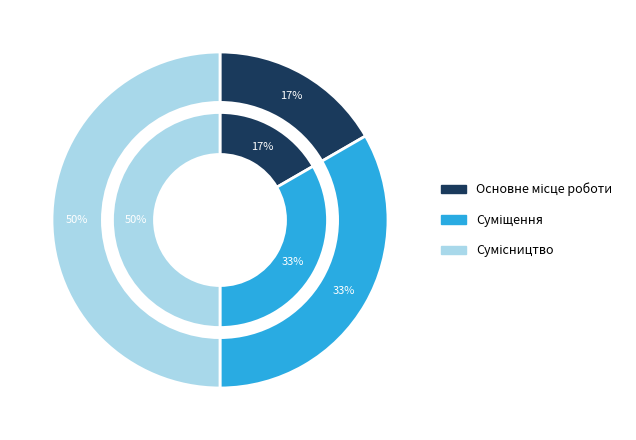

True or false: Суміщення accounts for 20% of the total.

False